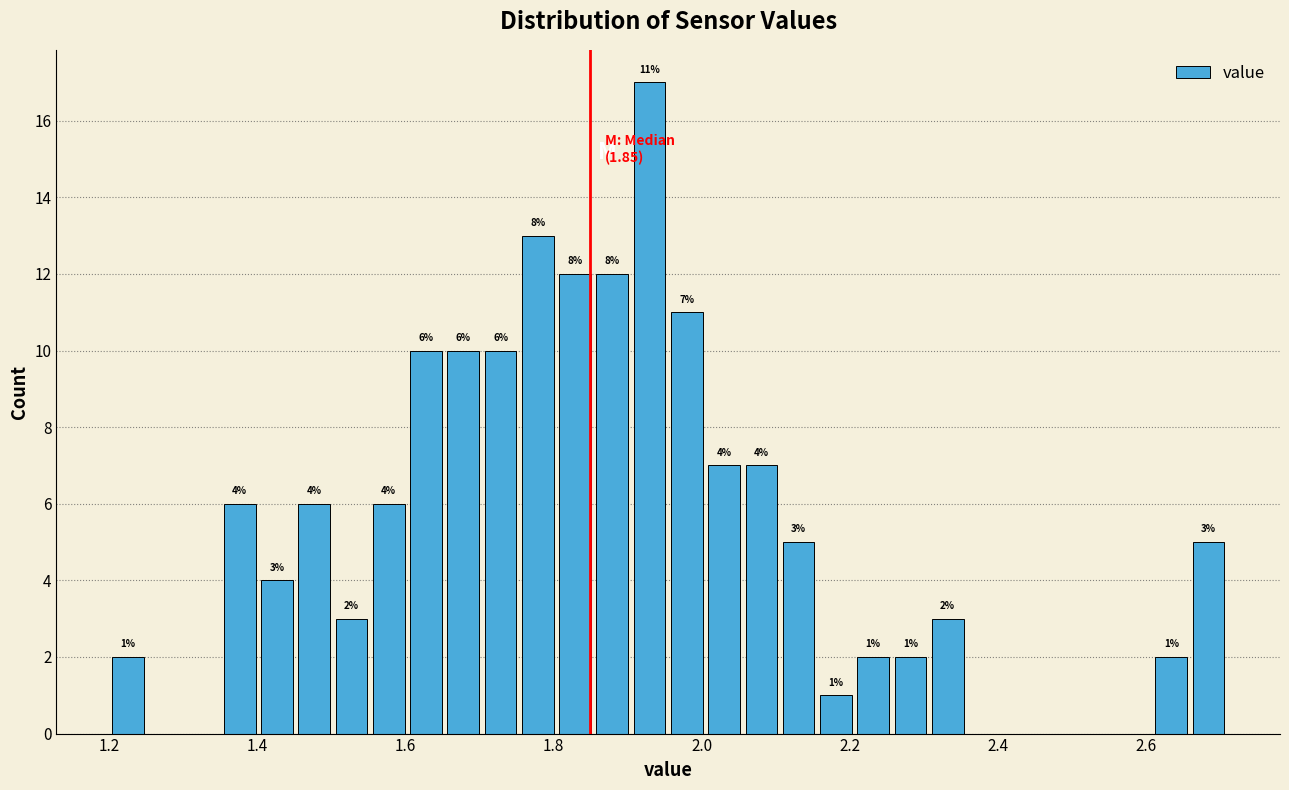

Read against the x-axis, roughly where is the centre of the tallest bar?

1.92